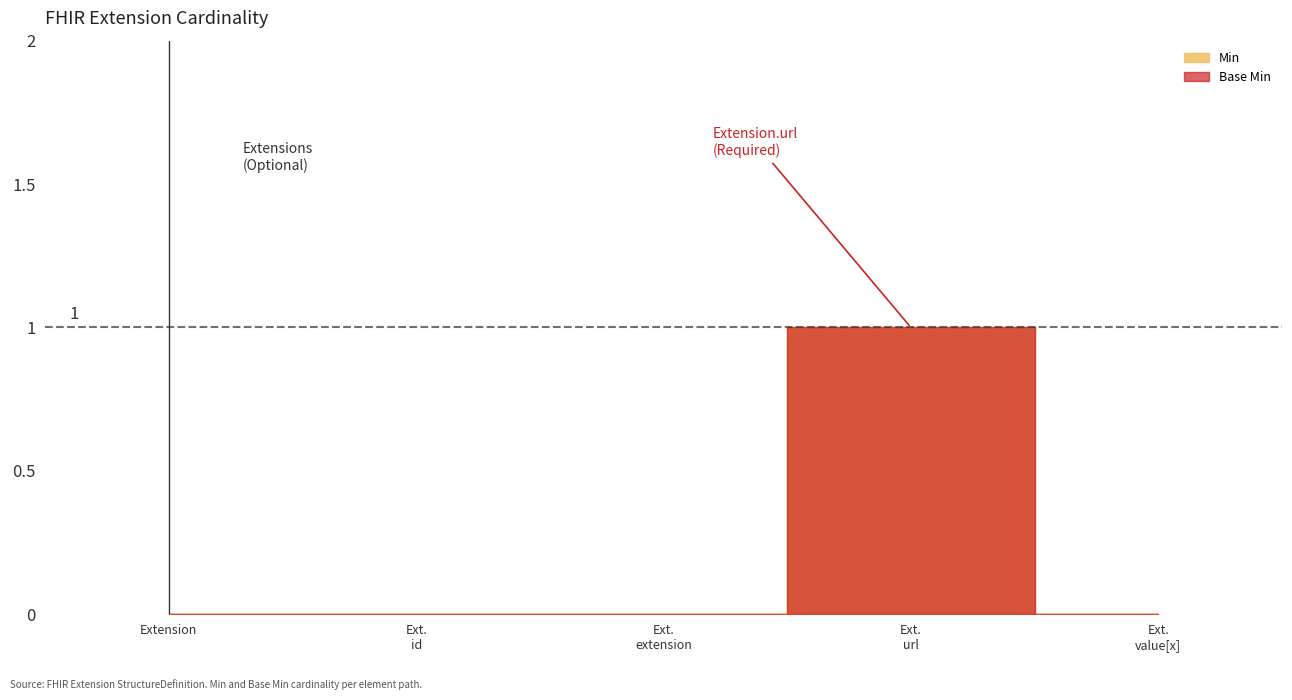

True or false: Min and Base Min intersect in this chart.

False